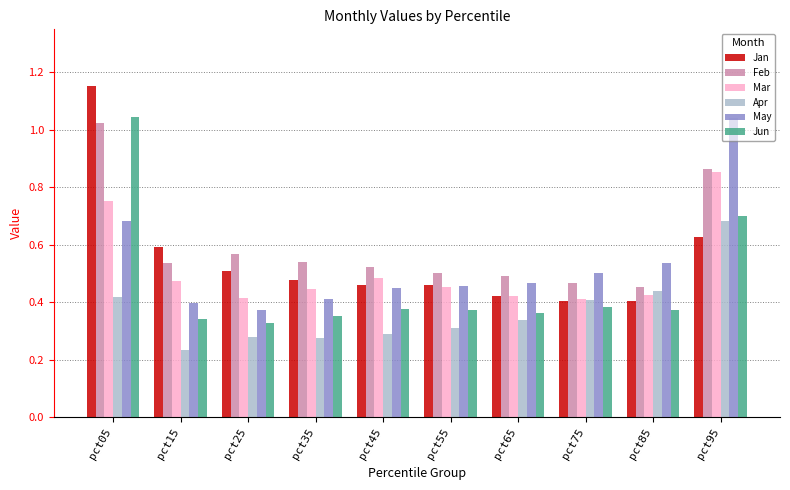

Which category has the highest value across all series?

pct05